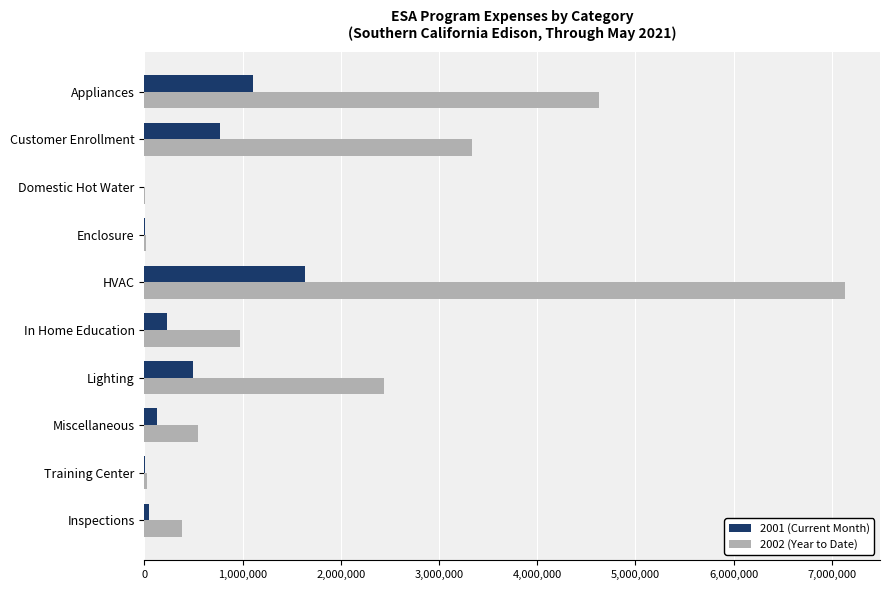

Count the number of categories in the chart.

10